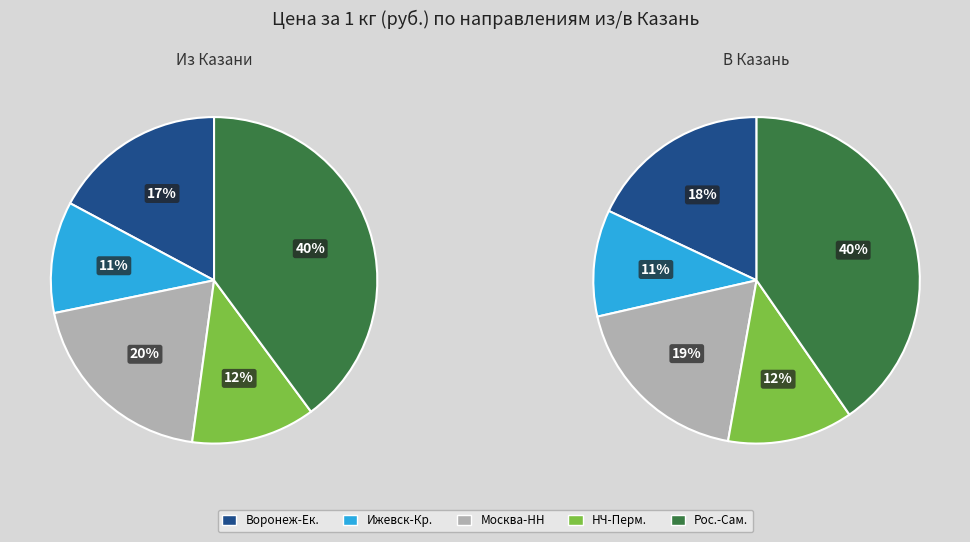

Is the sum of Москва and Набережные Челны greater than half?

No